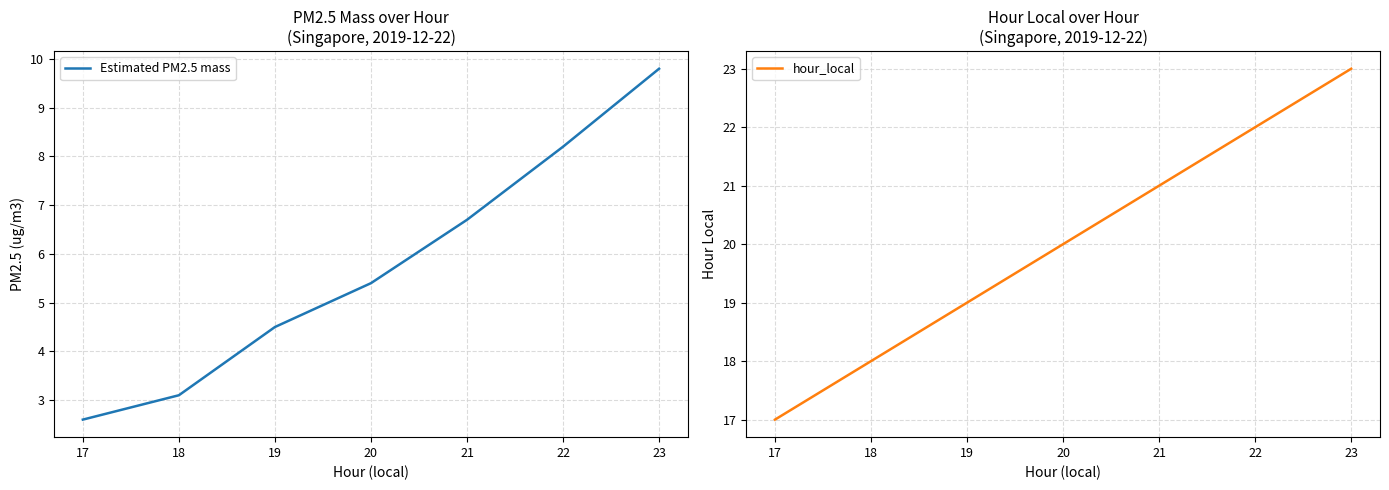

What value does the hour_local series have at 18?

18